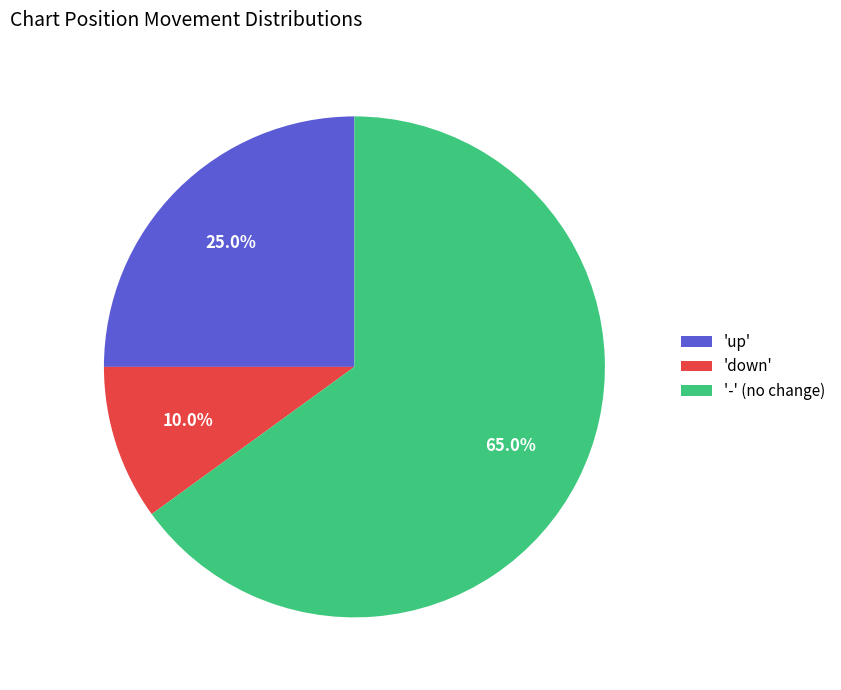

Which category has the biggest portion of the pie?

'-' (no change)